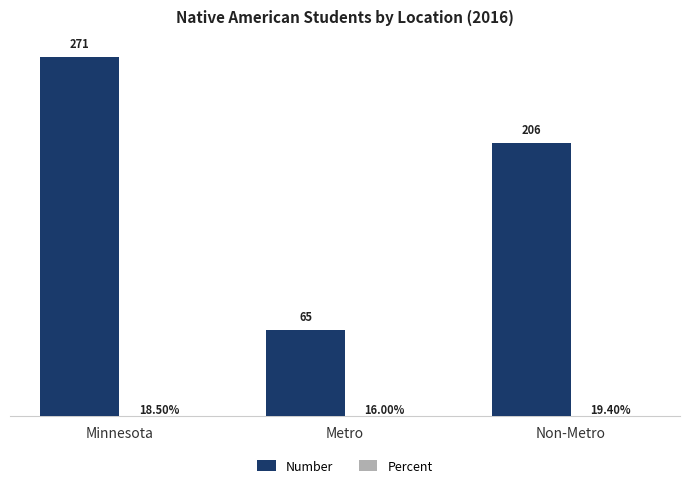

At which category is the sum across all series the highest?

Minnesota